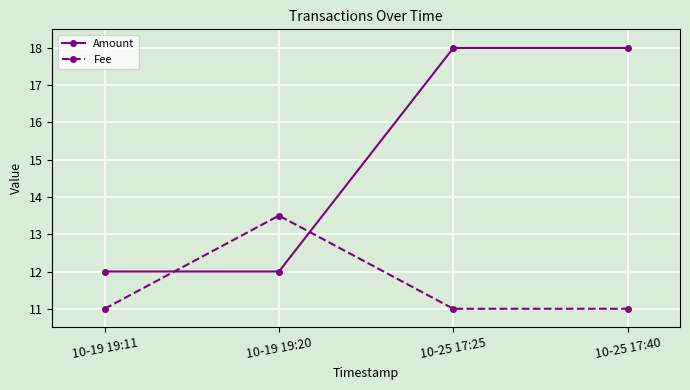

What is the highest value of the Amount series?

18.0